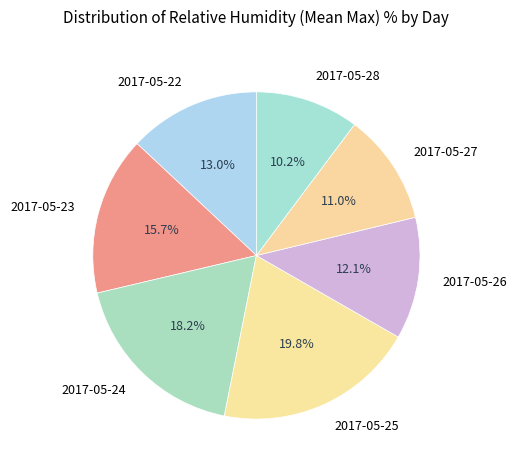

Is there a majority slice in this chart?

No